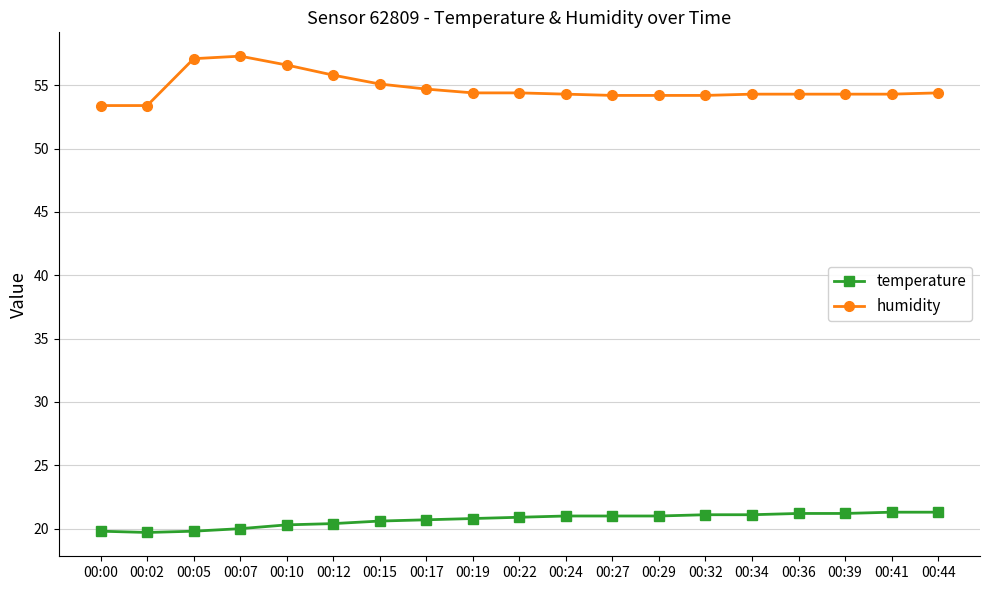

What is the difference between the highest and lowest values at 00:36?

33.1